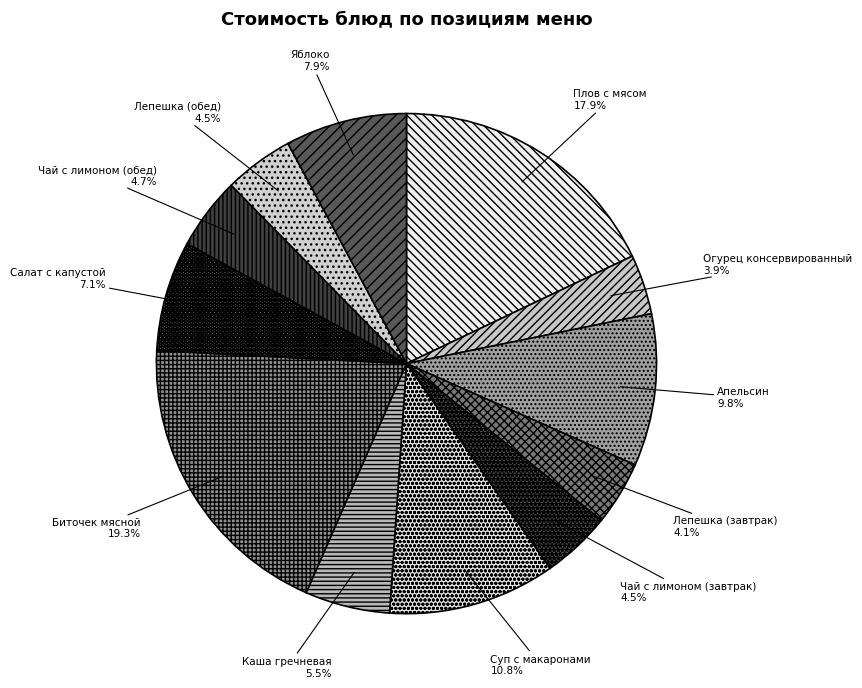

To the nearest percent, what percentage of the pie is Суп с макаронами?

11%